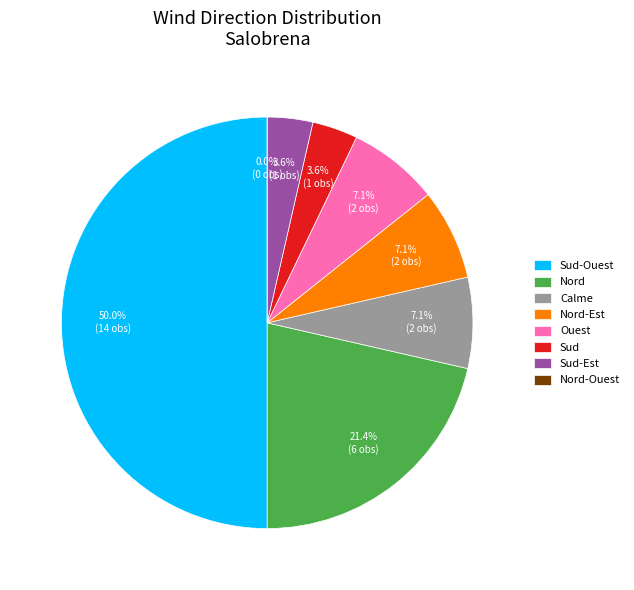

How many segments does this pie chart have?

8